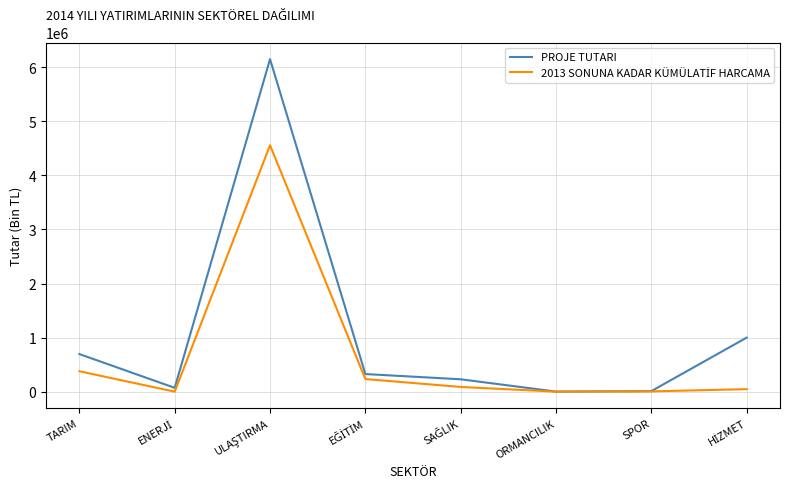

At how many categories does at least one series exceed 2441999?

1